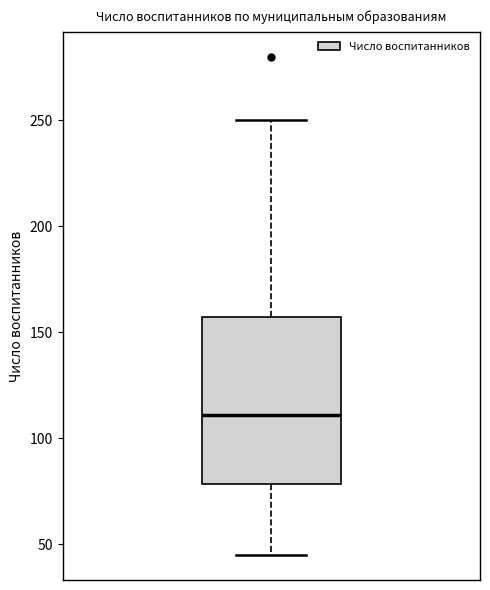

Transcribe this box plot: give where the median line is, the range the box spans, and where the two whiskers end, as read against the y-axis. The values are not printed on the chart, so give them approximately, as read against the axis.

median 110, box 80 to 160, whiskers 45 to 250